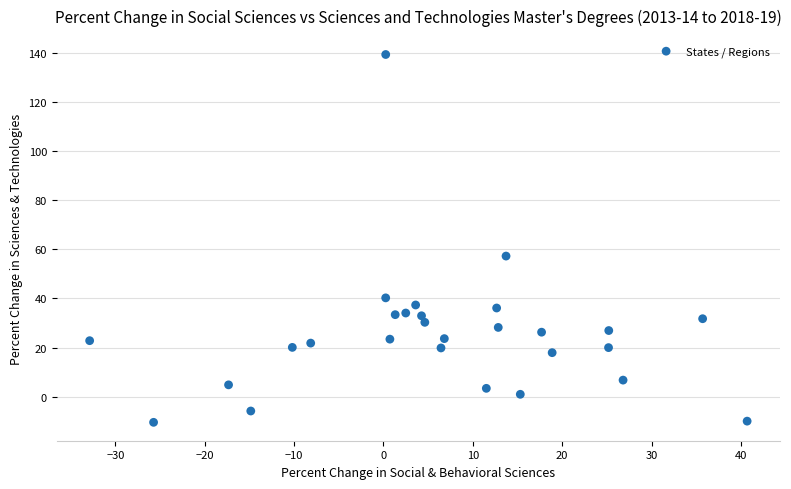

What Y value in the scatter plot is closest to 64?

57.3